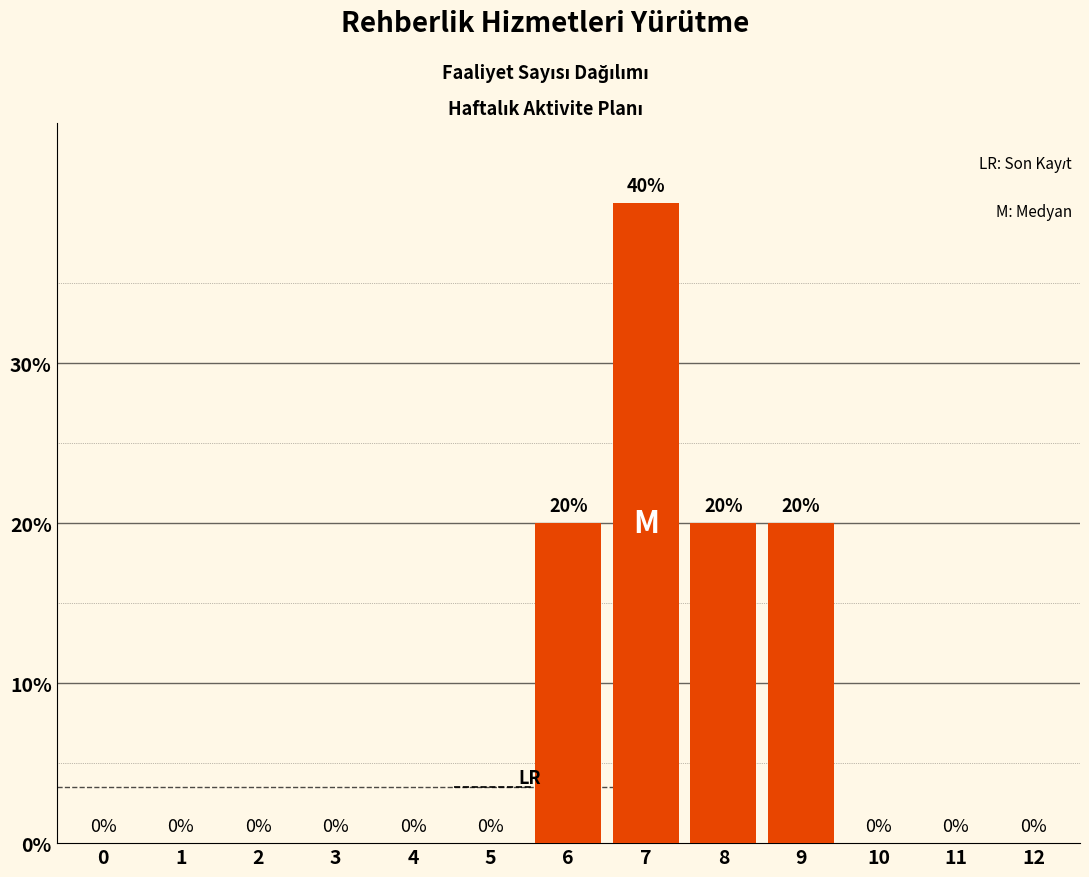

Reading left to right, what are all the values shown in this chart?

0=0	1=0	2=0	3=0	4=0	5=0	6=20	7=40	8=20	9=20	10=0	11=0	12=0